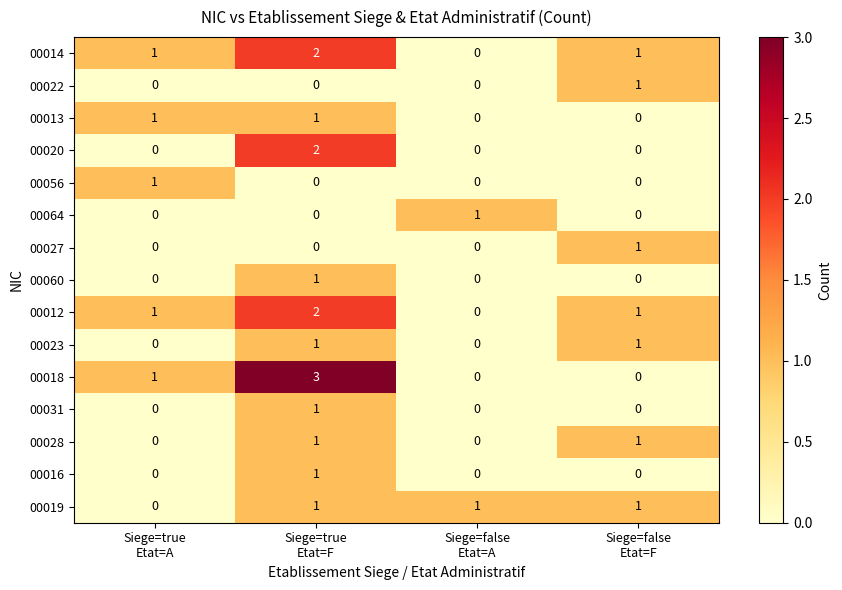

At how many categories does at least one series exceed 0?

4